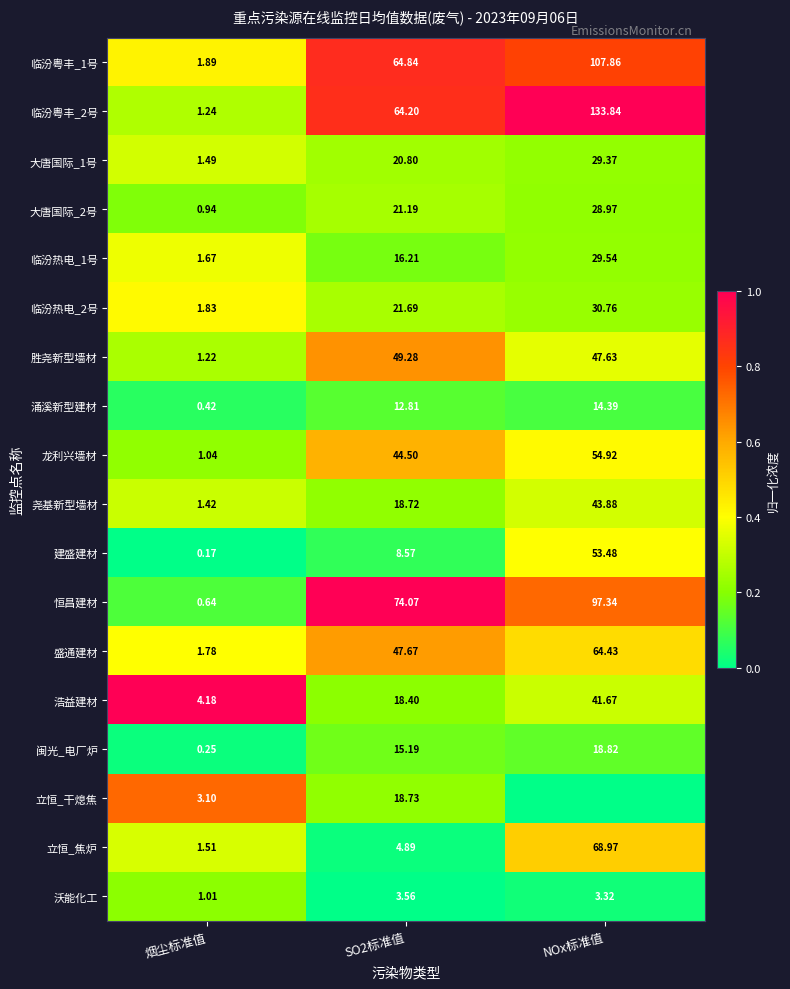

Which category has the highest value in the 临汾粤丰_2号 series?

NOx标准值